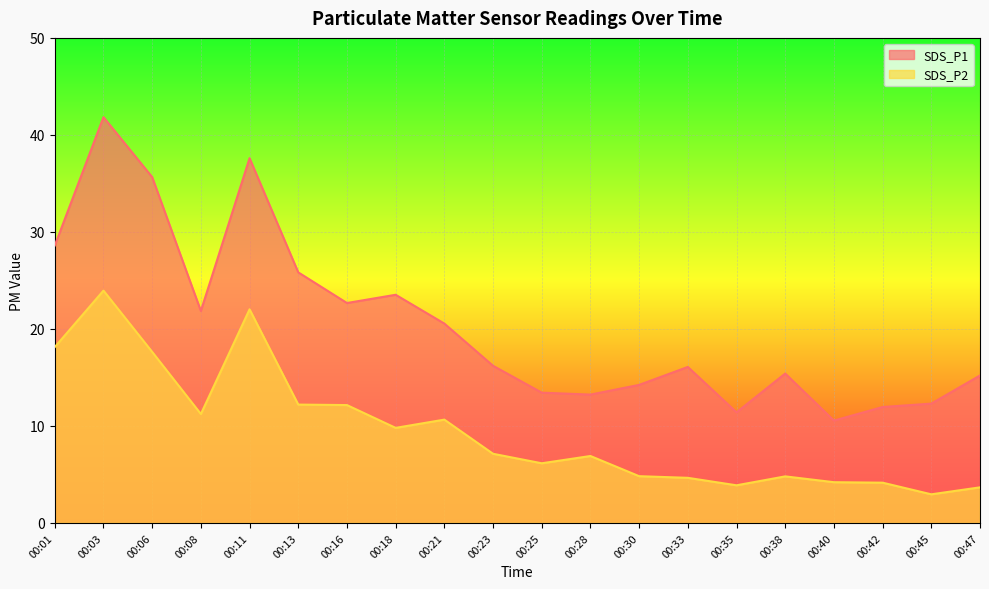

Where does the SDS_P1 series first go above 16?

00:01